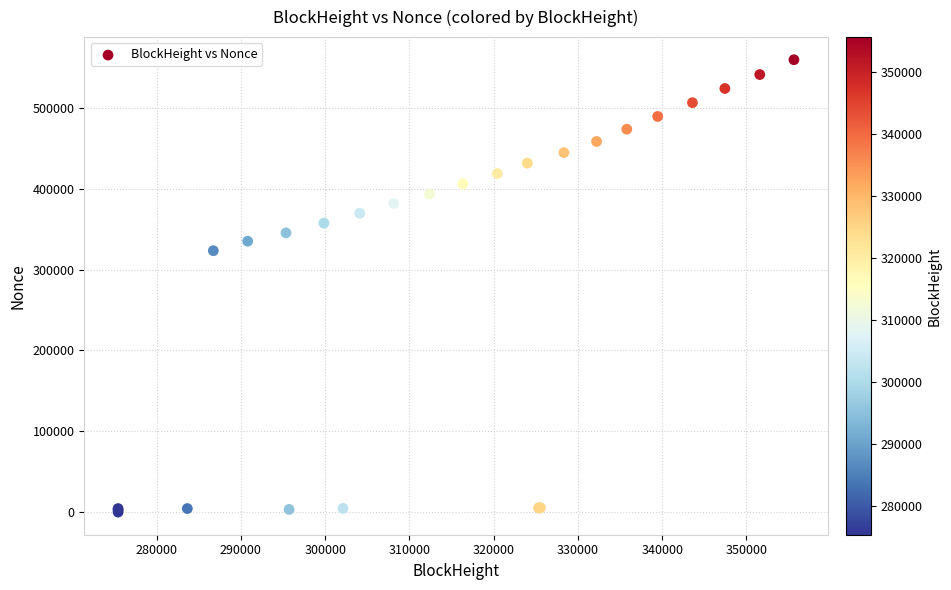

What Y value in the scatter plot is closest to 279836?

323385